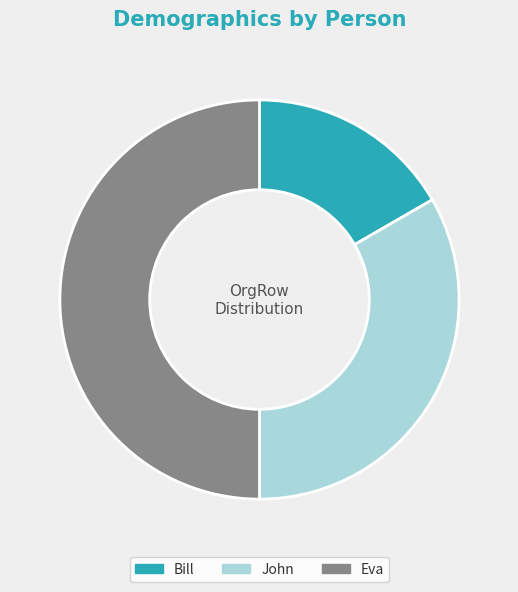

Does John account for over 50% of the chart?

No